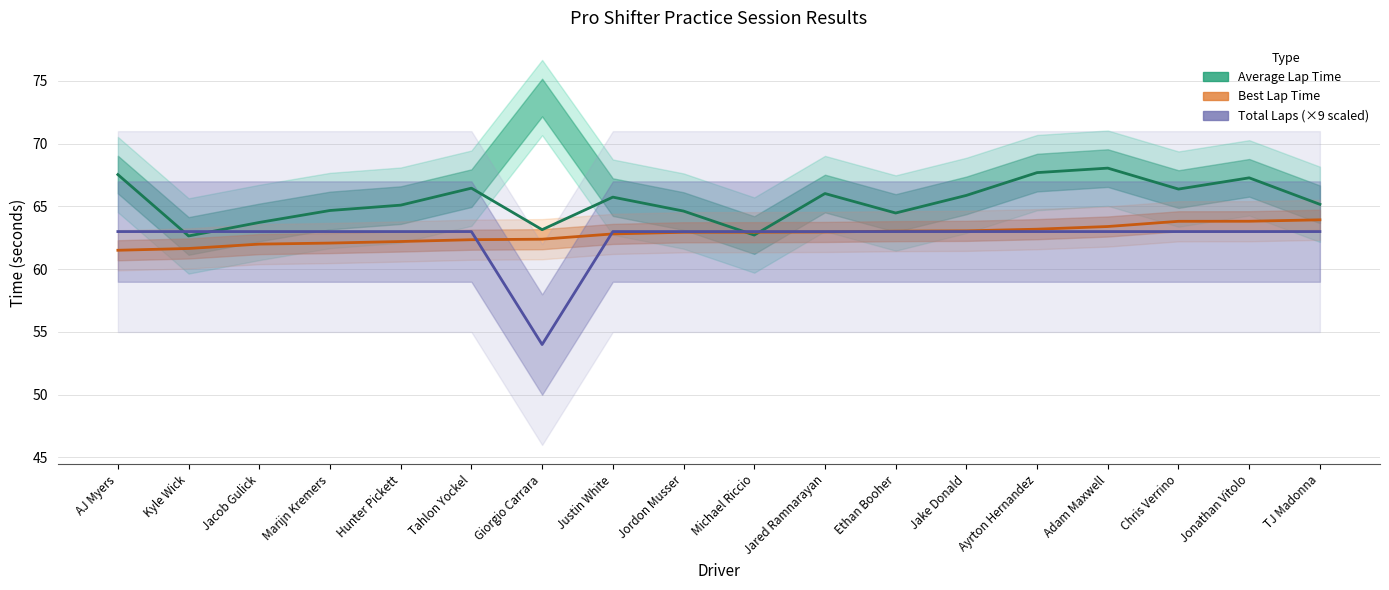

How many data points in Best Lap Time are less than 62?

2